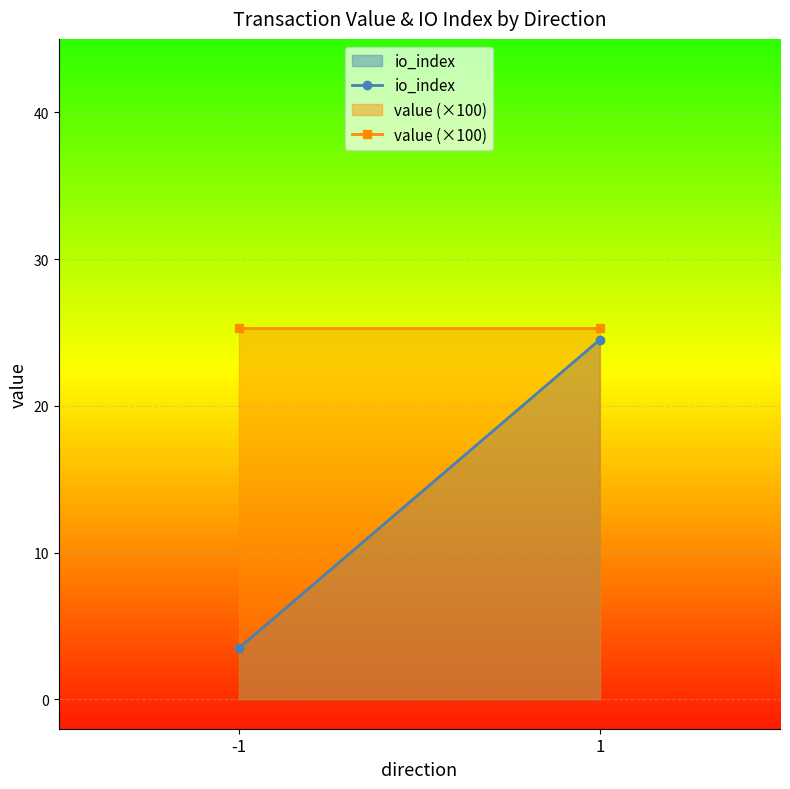

What is the difference between the maximum and minimum values in the io_index series?

21.0